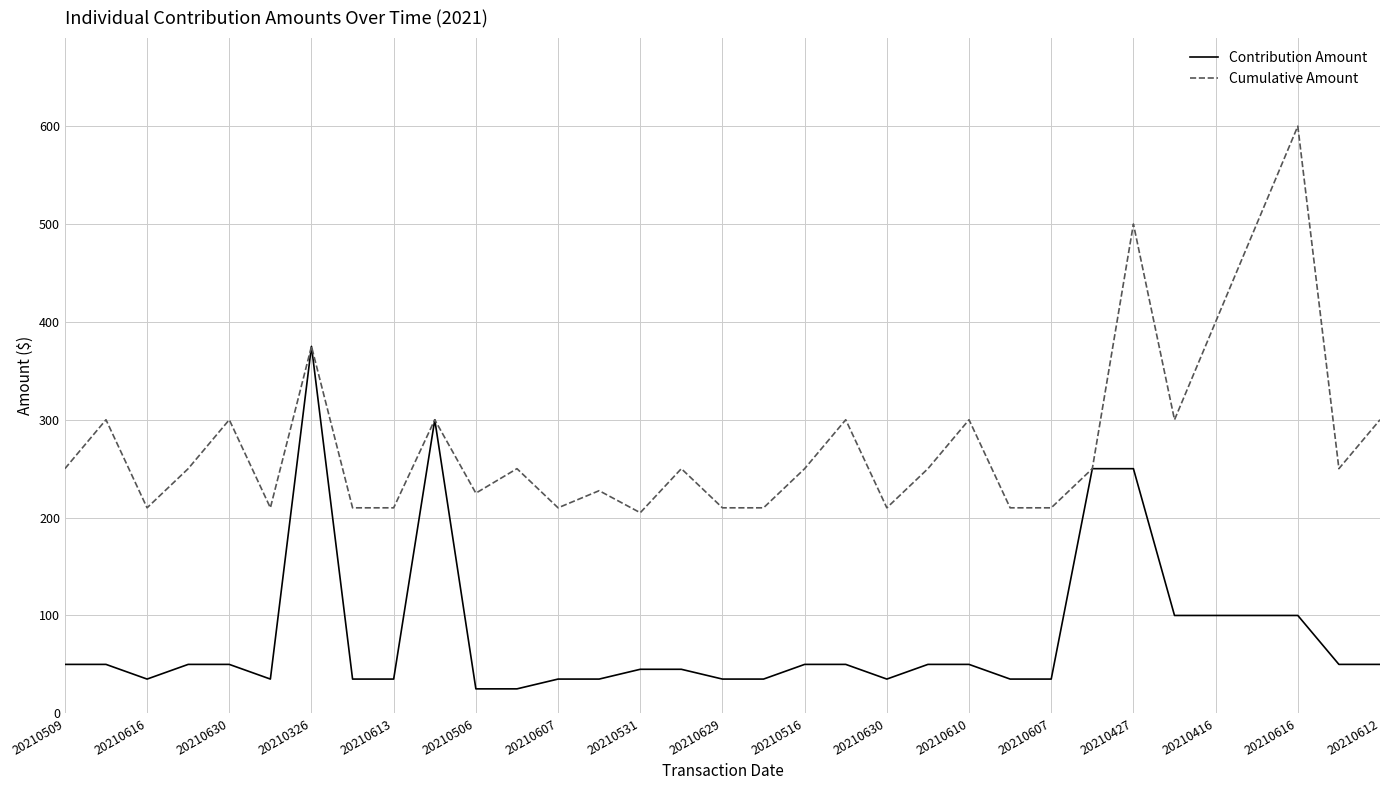

What is the maximum value for Contribution Amount?

375.0